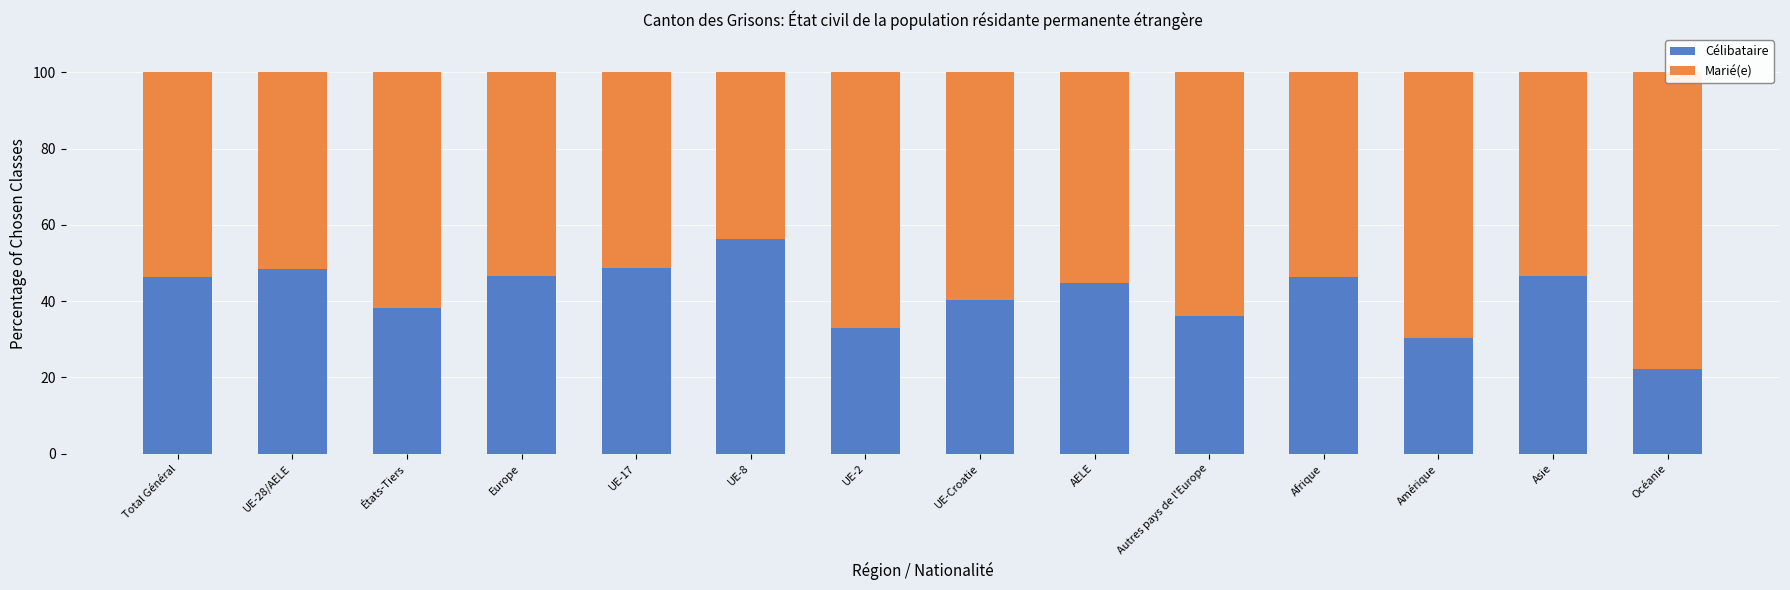

Reading left to right, list all the values displayed in this chart.

Célibataire: Total Général=46.3	UE-28/AELE=48.3	États-Tiers=38.2	Europe=46.6	UE-17=48.6	UE-8=56.3	UE-2=33.0	UE-Croatie=40.3	AELE=44.8	Autres pays de l'Europe=36.0	Afrique=46.3	Amérique=30.4	Asie=46.5	Océanie=22.2
Marié(e): Total Général=53.7	UE-28/AELE=51.7	États-Tiers=61.8	Europe=53.4	UE-17=51.4	UE-8=43.7	UE-2=67.0	UE-Croatie=59.7	AELE=55.2	Autres pays de l'Europe=64.0	Afrique=53.7	Amérique=69.6	Asie=53.5	Océanie=77.8